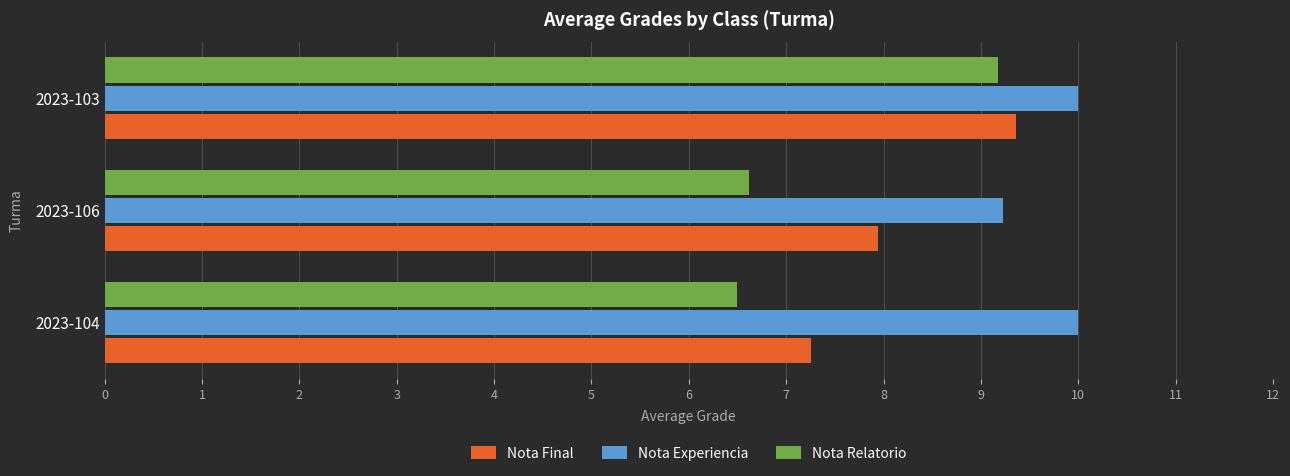

At which label does Nota Final reach its peak?

2023-103